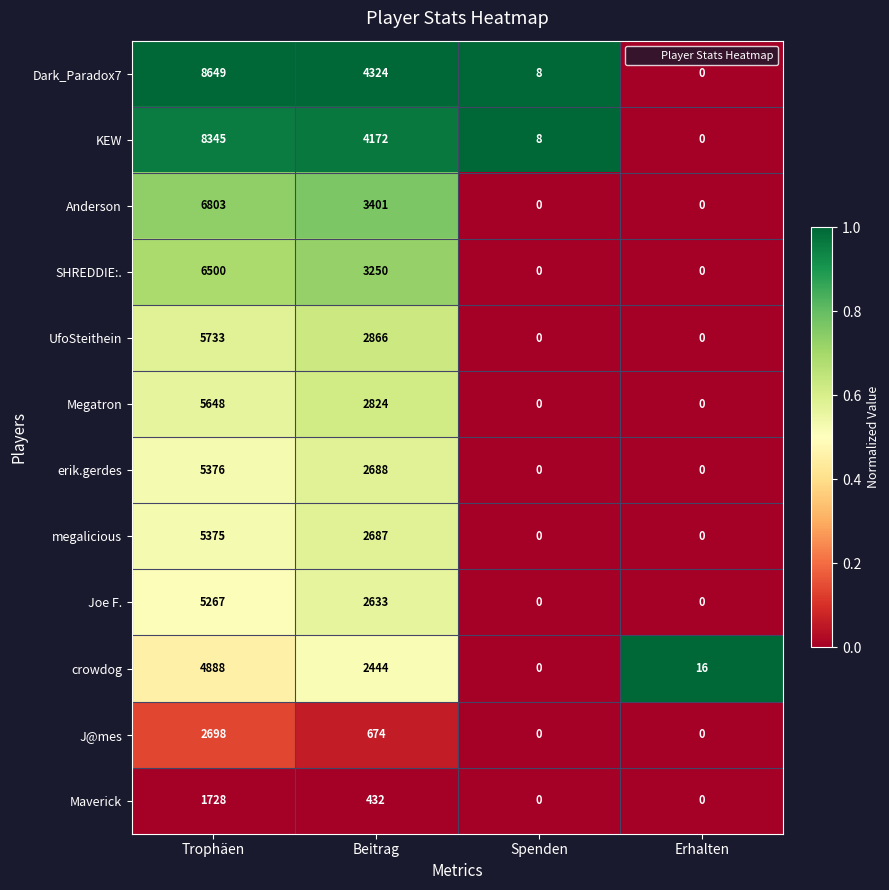

Where does the Maverick series first go above 432?

Trophäen